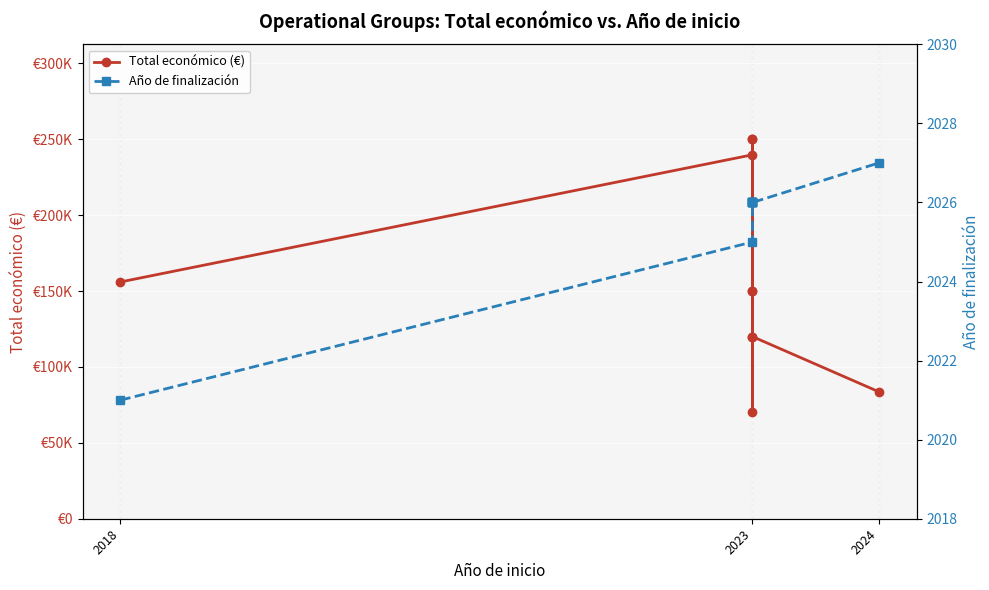

Reading right to left, extract all data points from this chart.

Total económico (€): 83646	119999	250000	120000	250000	70000	150000	150000	239744	155978
Año de finalización: 2027	2026	2026	2026	2026	2026	2026	2026	2025	2021